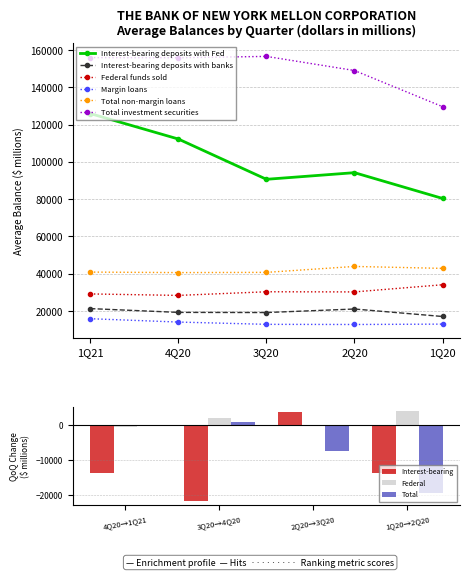

The value of Interest-bearing deposits with Fed at 2Q20 is 94229. True or false?

True